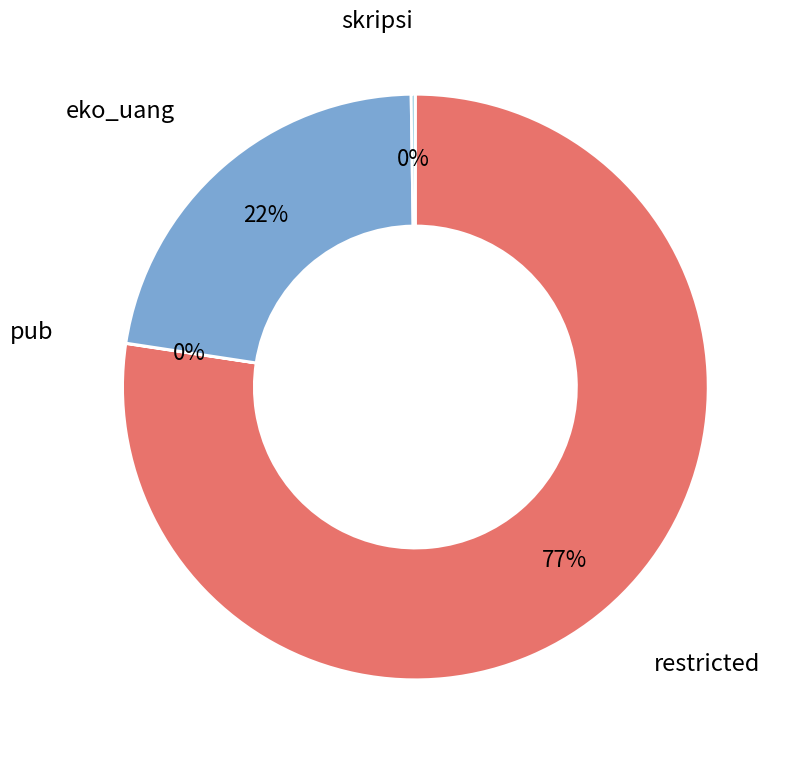

What is the largest slice in the pie chart?

restricted